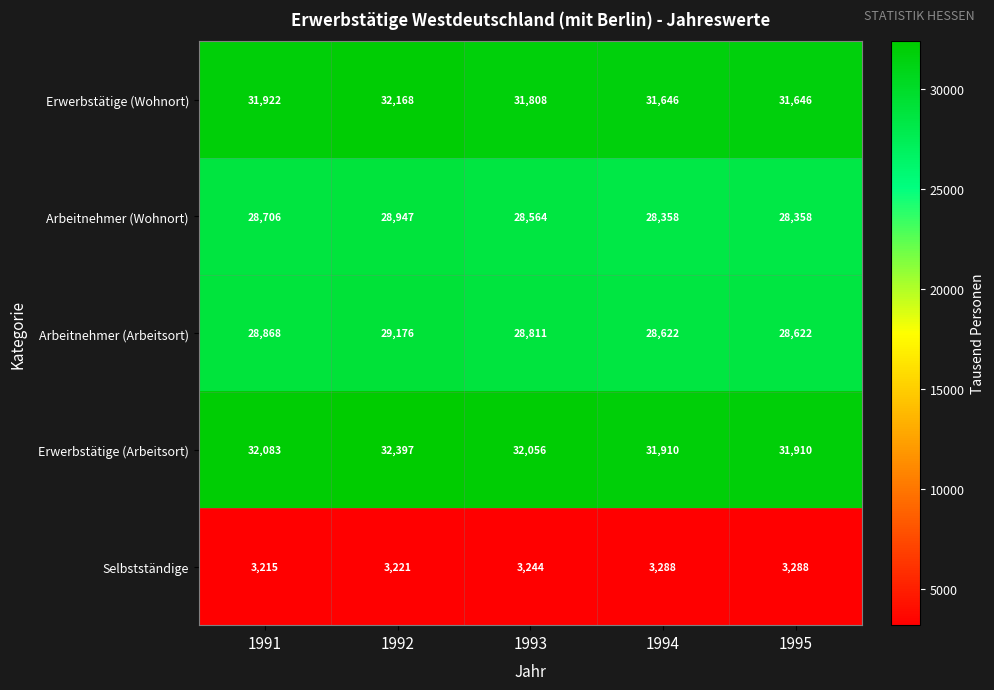

What is the minimum value shown in the chart?

3215